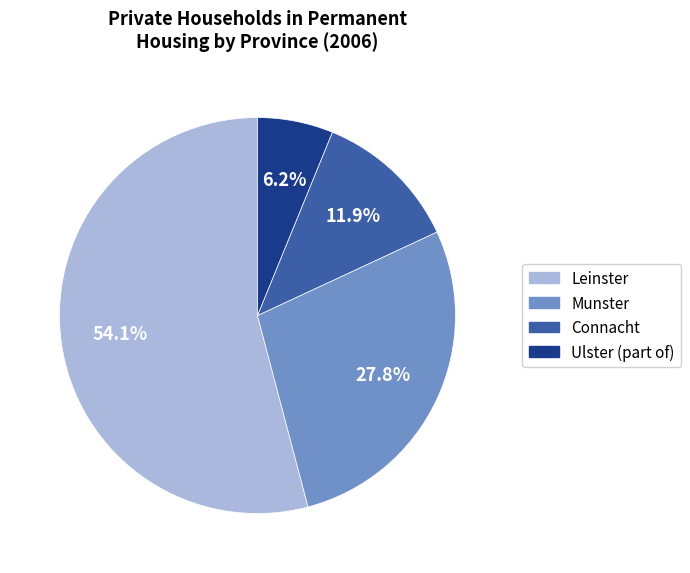

Approximately how many times larger is the value at Munster compared to Ulster (part of)?

4.5